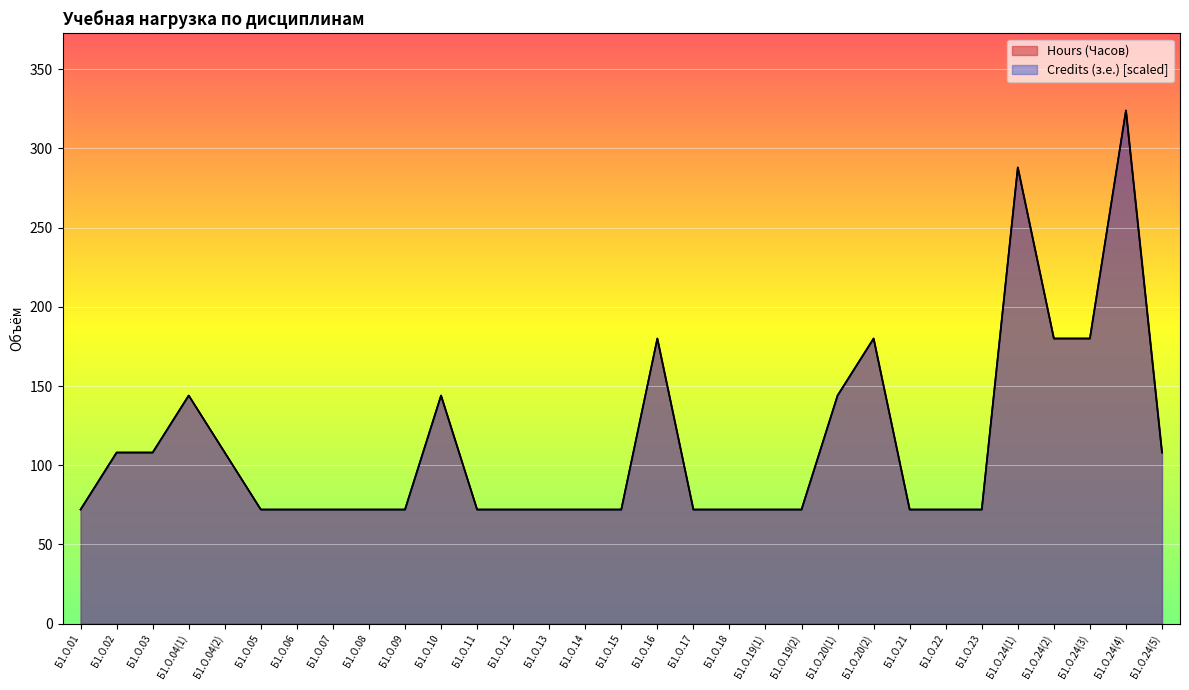

Reading left to right, extract all data points from this chart.

Credits (з.е.): Б1.О.01=72	Б1.О.02=108	Б1.О.03=108	Б1.О.04(1)=144	Б1.О.04(2)=108	Б1.О.05=72	Б1.О.06=72	Б1.О.07=72	Б1.О.08=72	Б1.О.09=72	Б1.О.10=144	Б1.О.11=72	Б1.О.12=72	Б1.О.13=72	Б1.О.14=72	Б1.О.15=72	Б1.О.16=180	Б1.О.17=72	Б1.О.18=72	Б1.О.19(1)=72	Б1.О.19(2)=72	Б1.О.20(1)=144	Б1.О.20(2)=180	Б1.О.21=72	Б1.О.22=72	Б1.О.23=72	Б1.О.24(1)=288	Б1.О.24(2)=180	Б1.О.24(3)=180	Б1.О.24(4)=324	Б1.О.24(5)=108
Hours (Часов): Б1.О.01=72	Б1.О.02=108	Б1.О.03=108	Б1.О.04(1)=144	Б1.О.04(2)=108	Б1.О.05=72	Б1.О.06=72	Б1.О.07=72	Б1.О.08=72	Б1.О.09=72	Б1.О.10=144	Б1.О.11=72	Б1.О.12=72	Б1.О.13=72	Б1.О.14=72	Б1.О.15=72	Б1.О.16=180	Б1.О.17=72	Б1.О.18=72	Б1.О.19(1)=72	Б1.О.19(2)=72	Б1.О.20(1)=144	Б1.О.20(2)=180	Б1.О.21=72	Б1.О.22=72	Б1.О.23=72	Б1.О.24(1)=288	Б1.О.24(2)=180	Б1.О.24(3)=180	Б1.О.24(4)=324	Б1.О.24(5)=108